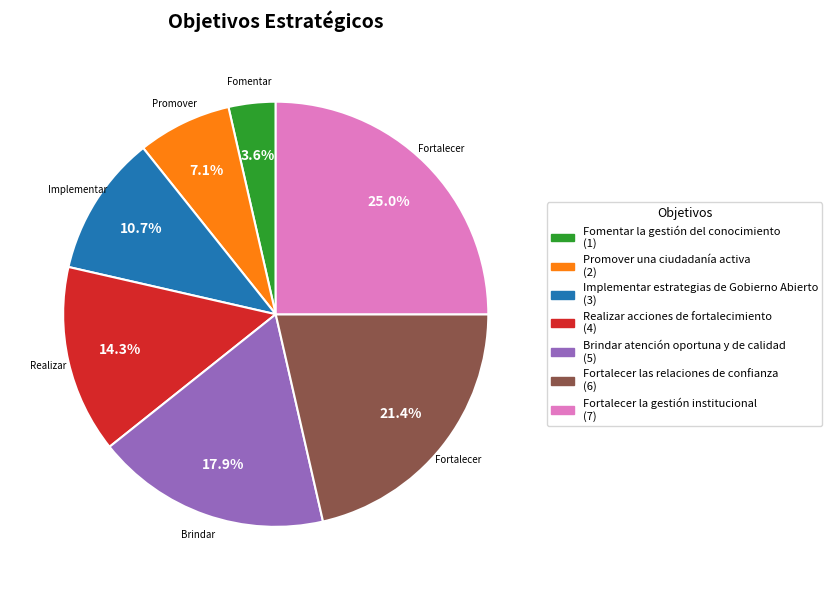

Approximately how many times larger is the value at Fortalecer las relaciones de confianza compared to Fortalecer la gestión institucional?

0.9